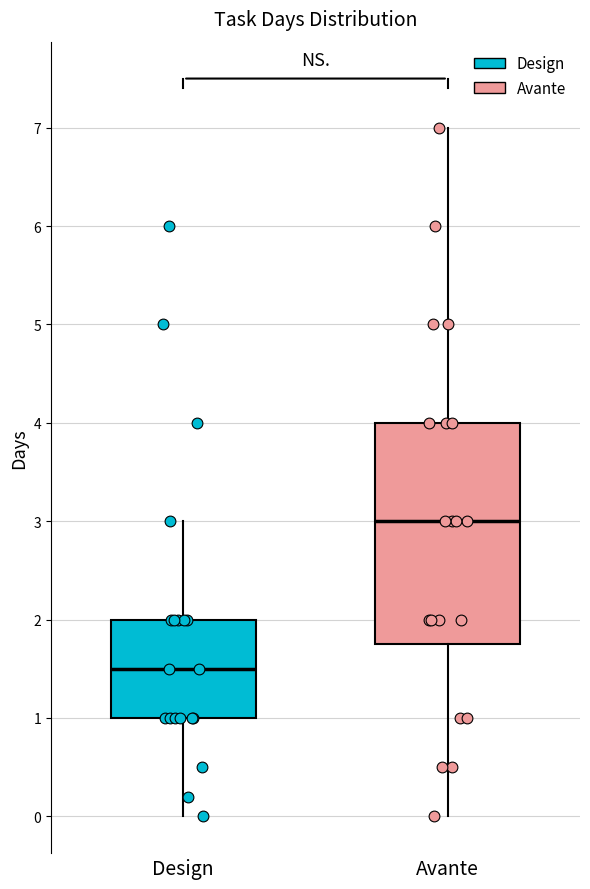

Reading left to right, transcribe this box plot: for each box, give where its median line is, the range the box spans, and where its two whiskers end, as read against the y-axis. The values are not printed on the chart, so give them approximately, as read against the axis.

Design: median 1.5, box 1.0 to 2.0, whiskers 0.0 to 3.0
Avante: median 3.0, box 1.8 to 4.0, whiskers 0.0 to 7.0